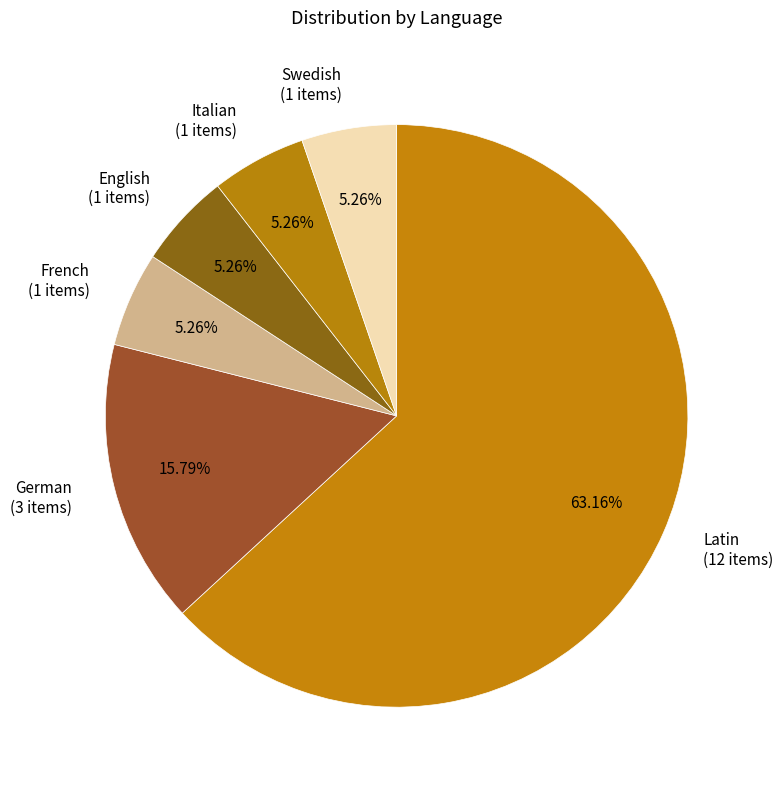

What percentage do French and English together represent?

10.5%